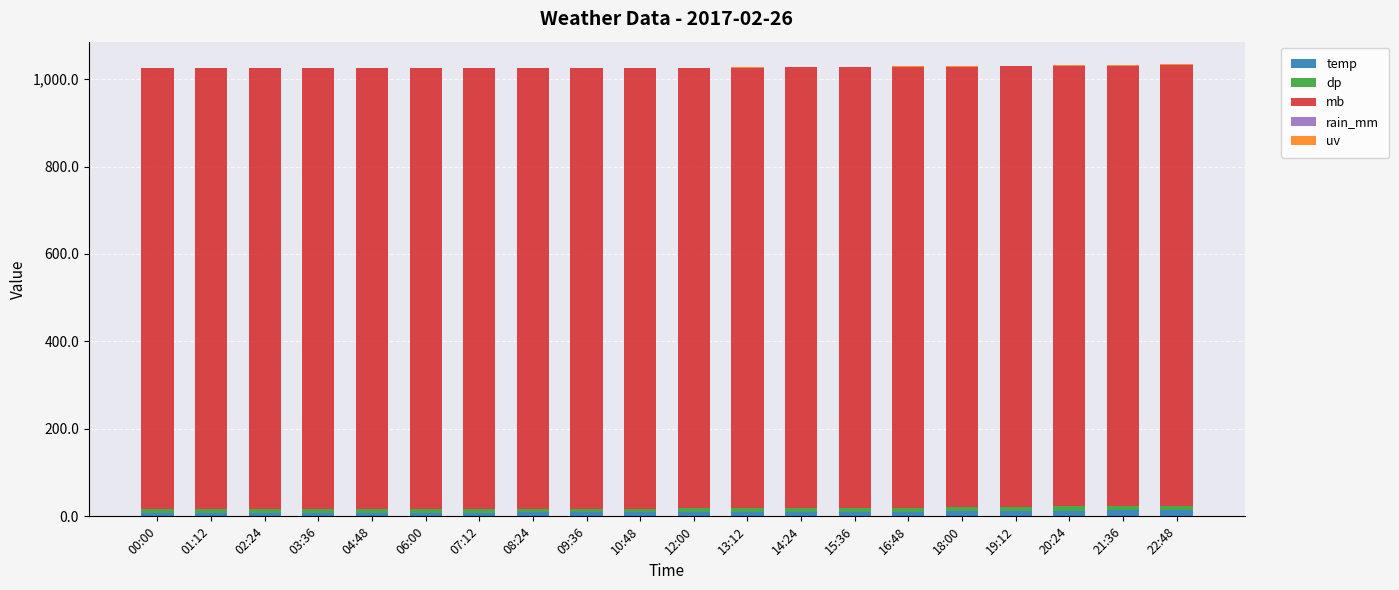

How many series are shown in this chart?

4